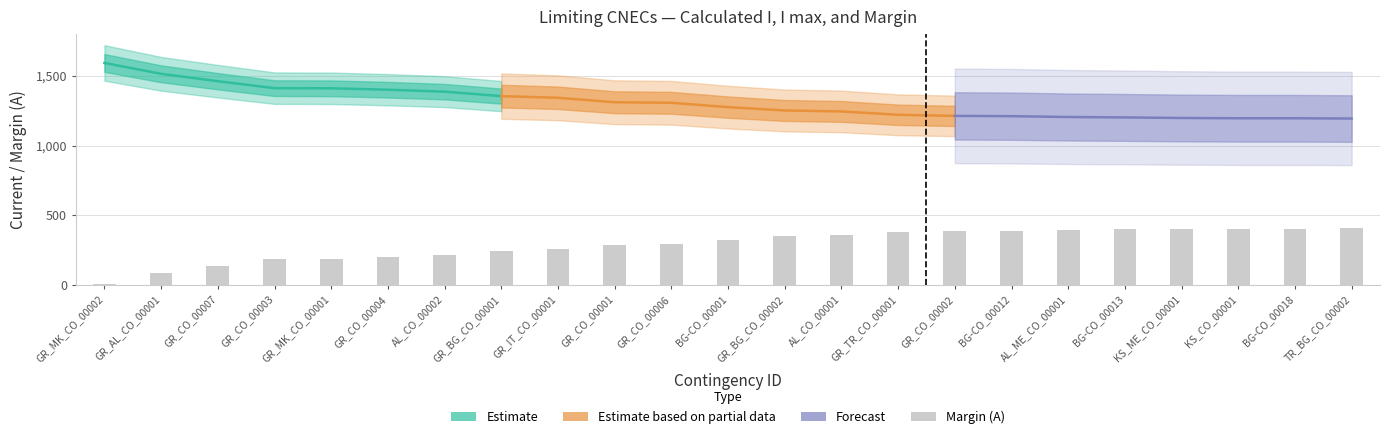

Is it true that the value at GR_TR_CO_00001 is 379?

True